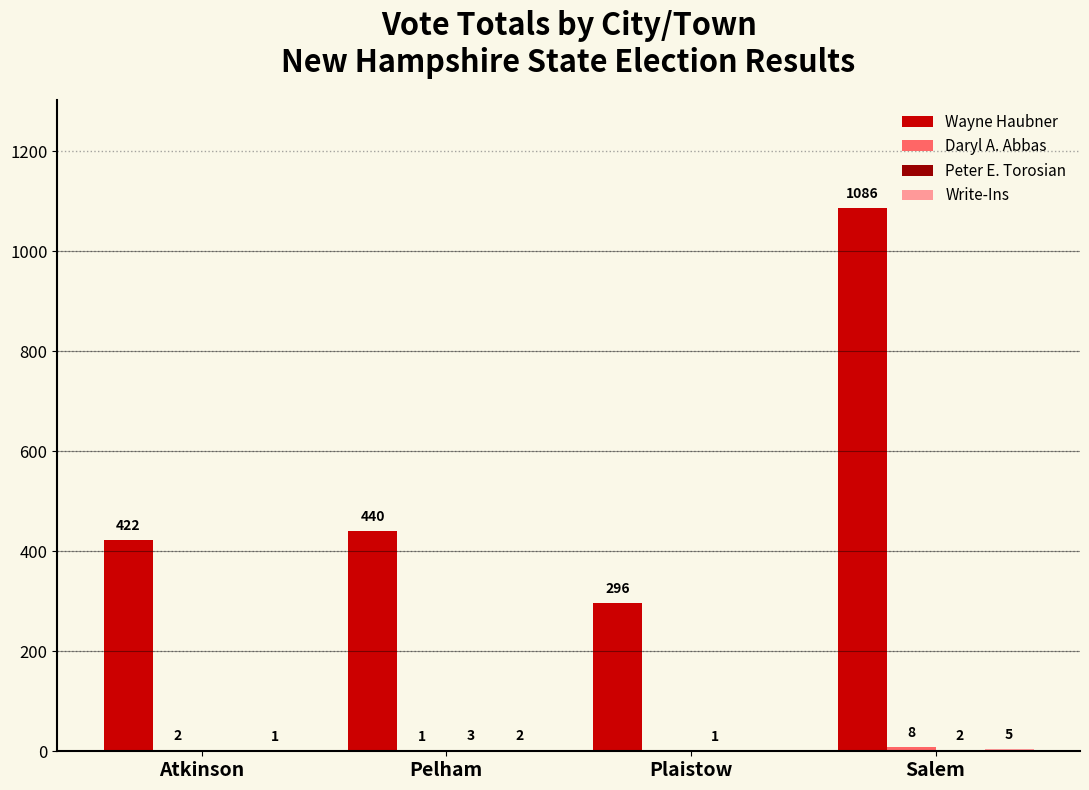

How many groups of bars are there?

4